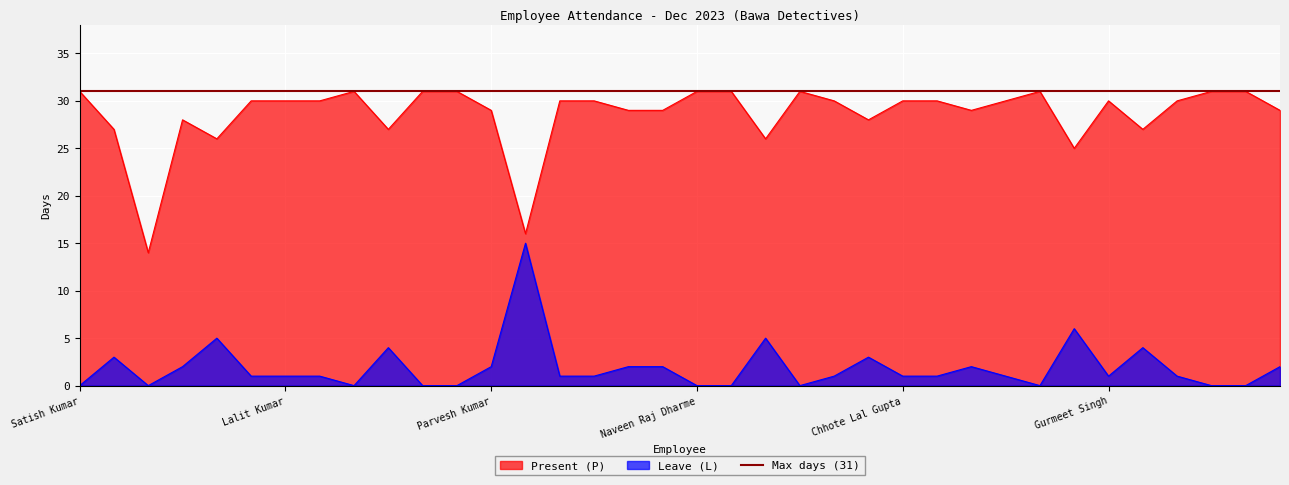

At which category does the chart reach its peak across all series?

Satish Kumar